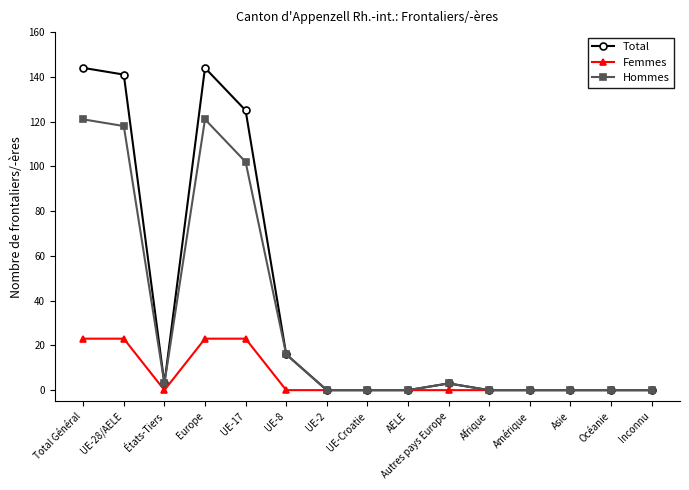

What is the maximum value for Femmes?

23